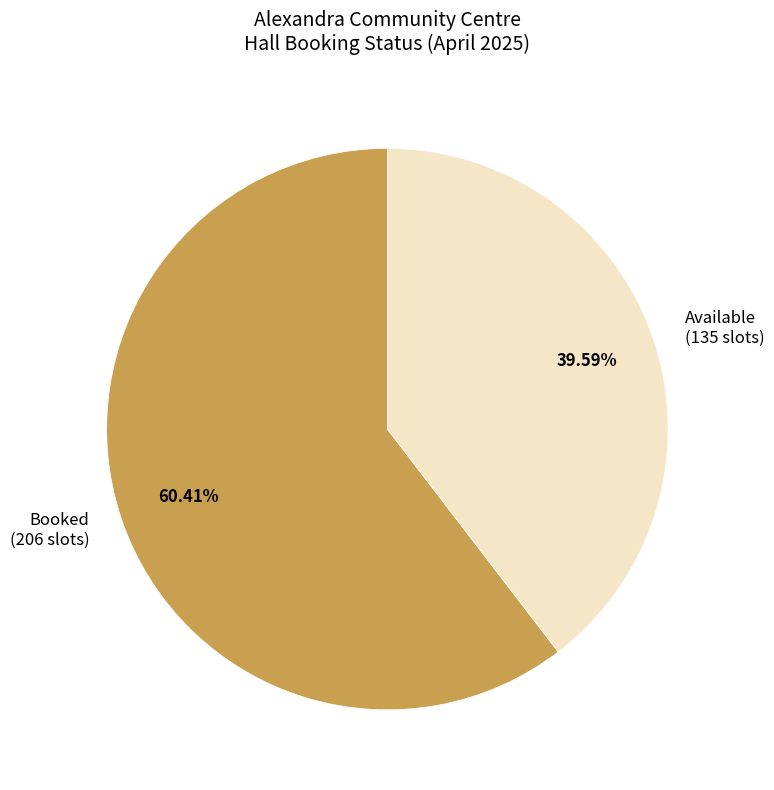

Does Booked represent more than half of the total?

Yes